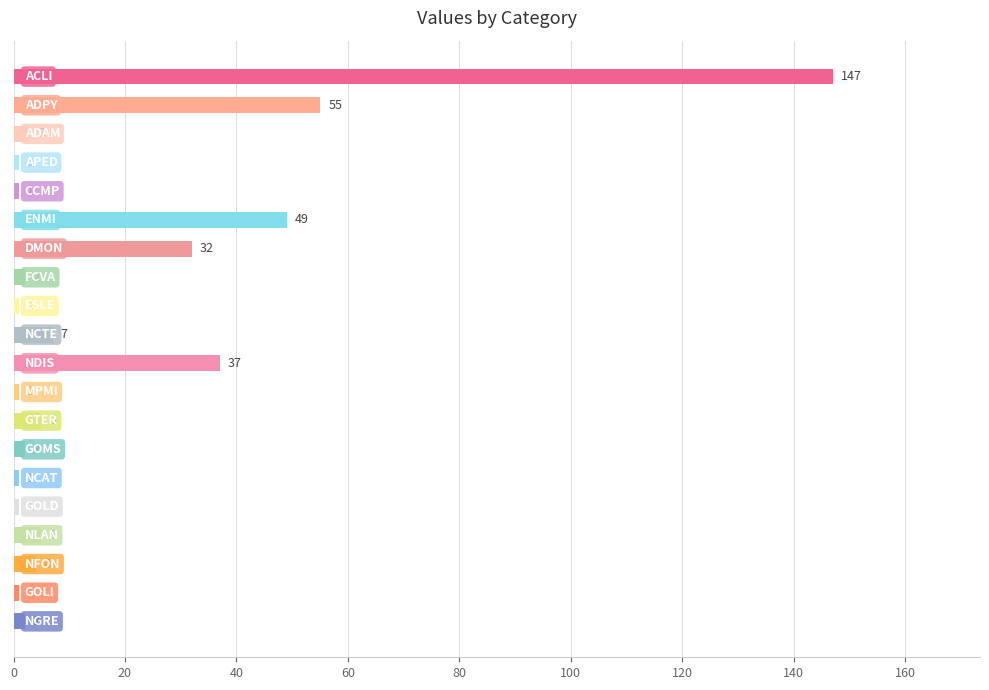

What is the difference between the maximum and minimum values?

146